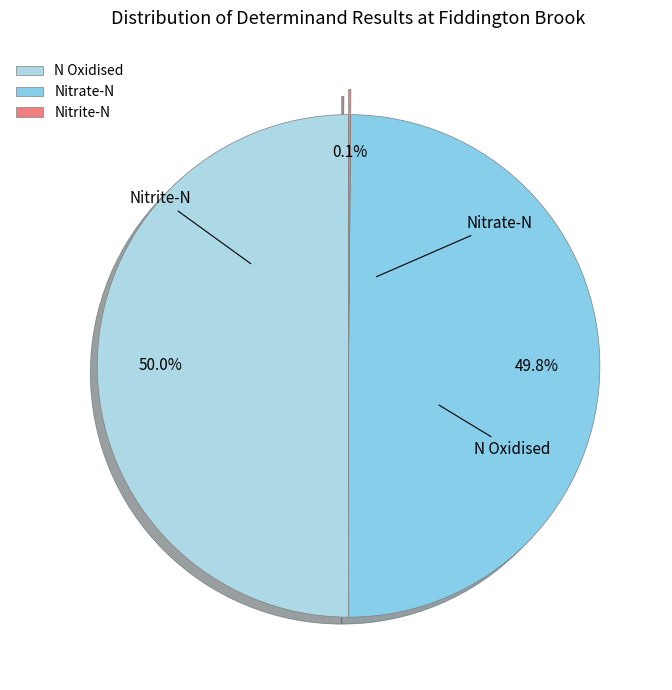

To the nearest percent, what percentage of the pie is Nitrate-N?

50%